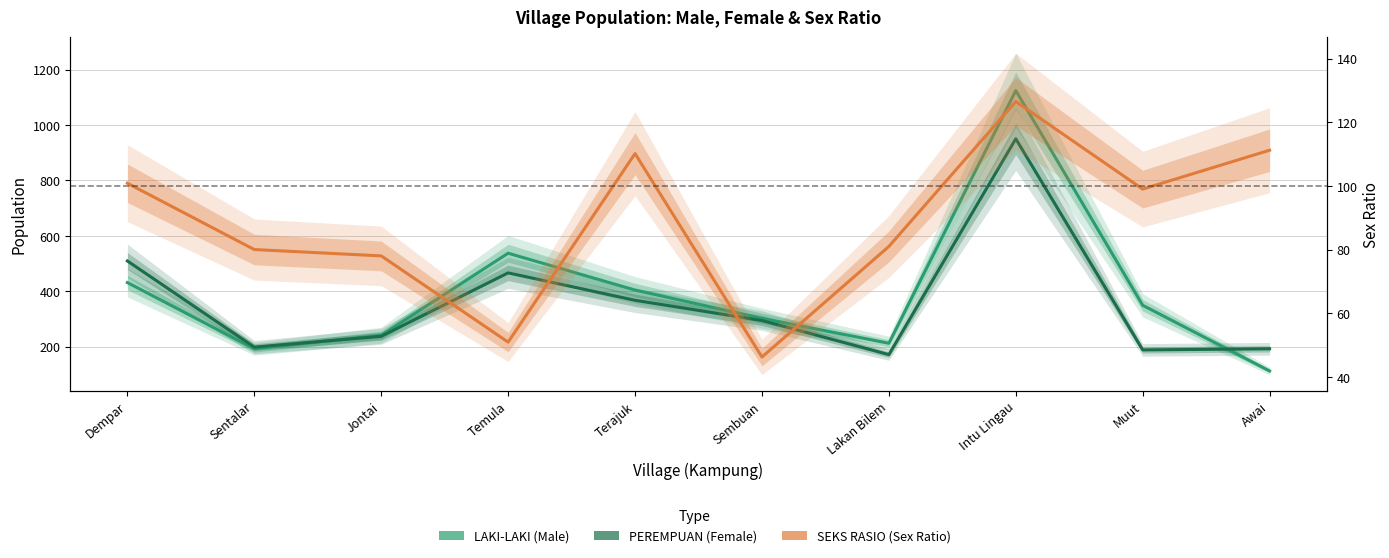

What is the maximum value shown in the chart?

1124.0